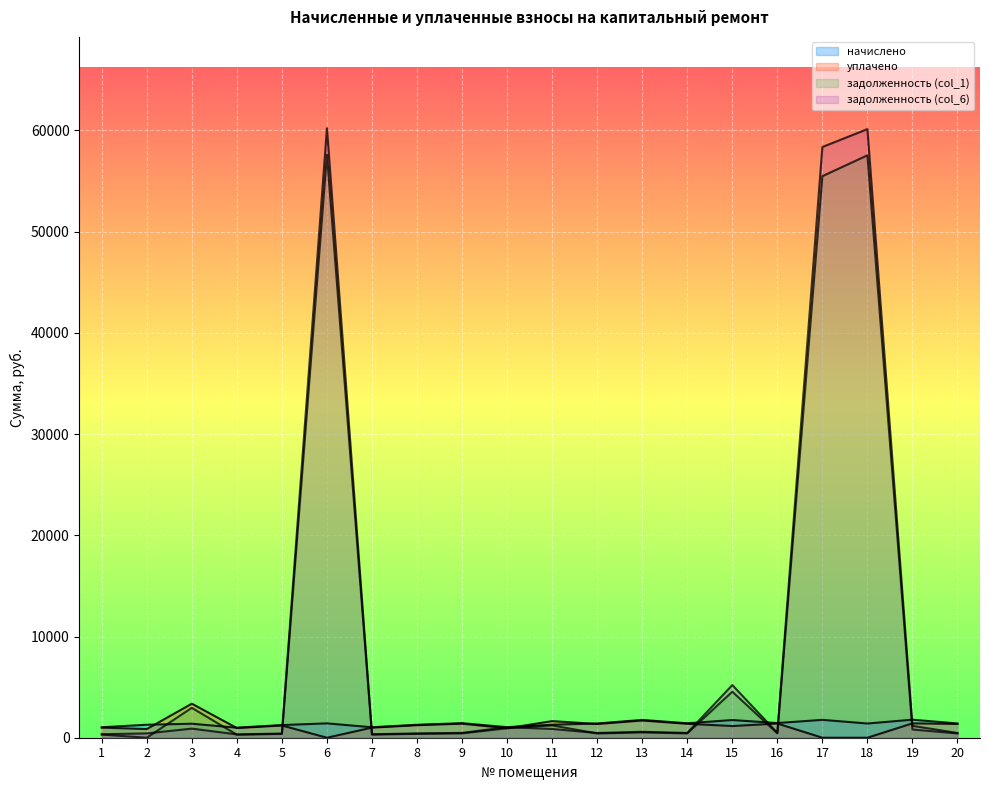

At which label does уплачено first exceed 1237?

3